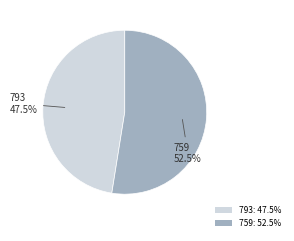

To the nearest percent, what is the difference between the largest and smallest slice percentages?

5%